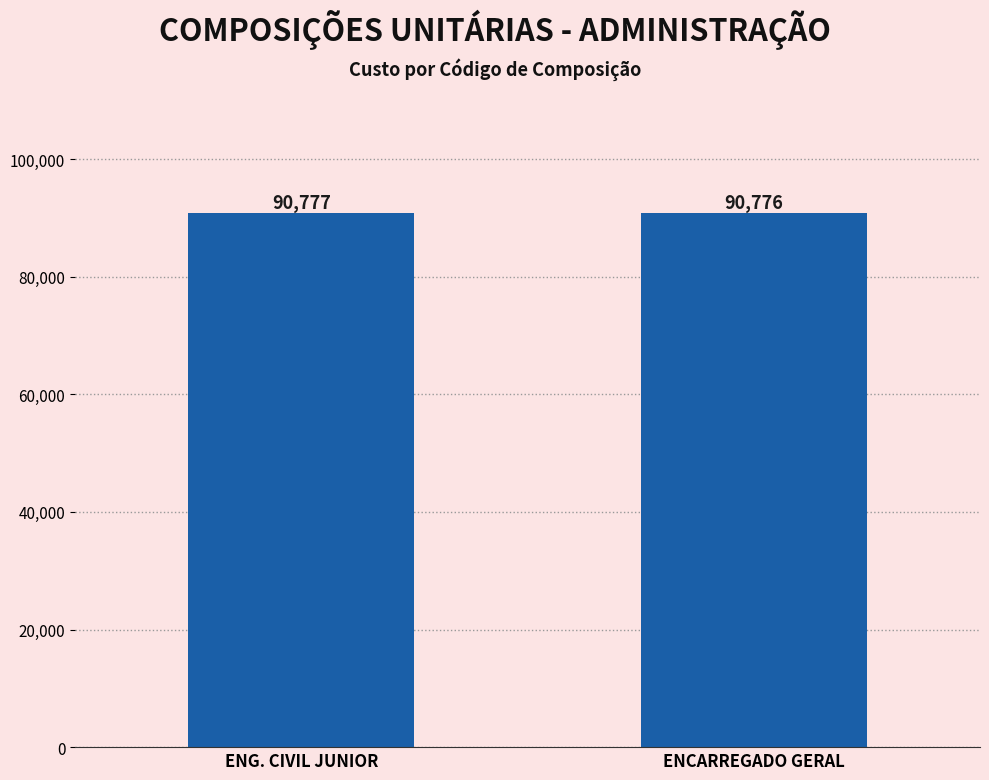

What position from the left is ENG. CIVIL JUNIOR?

1